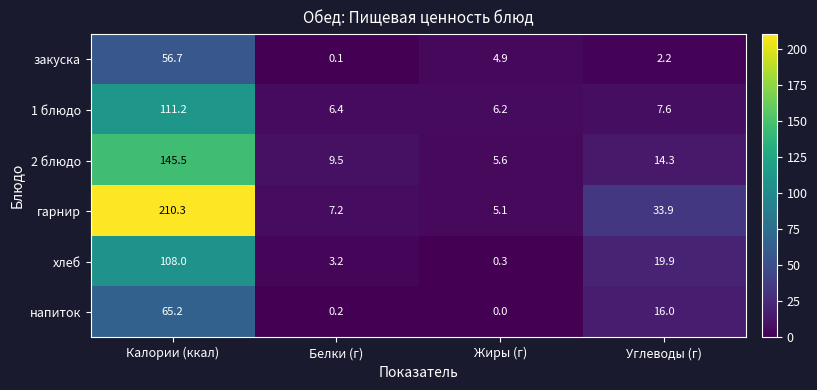

At how many categories does at least one series exceed 191?

1